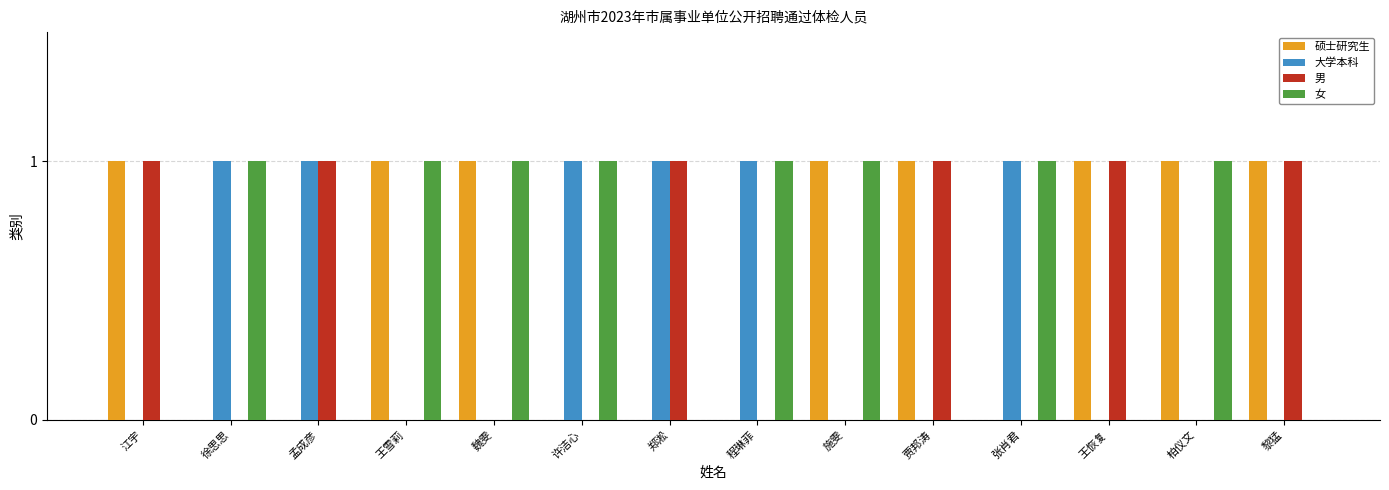

Is the value of 硕士研究生 at 许洁心 greater than the value of 男 at 孟成彦?

No